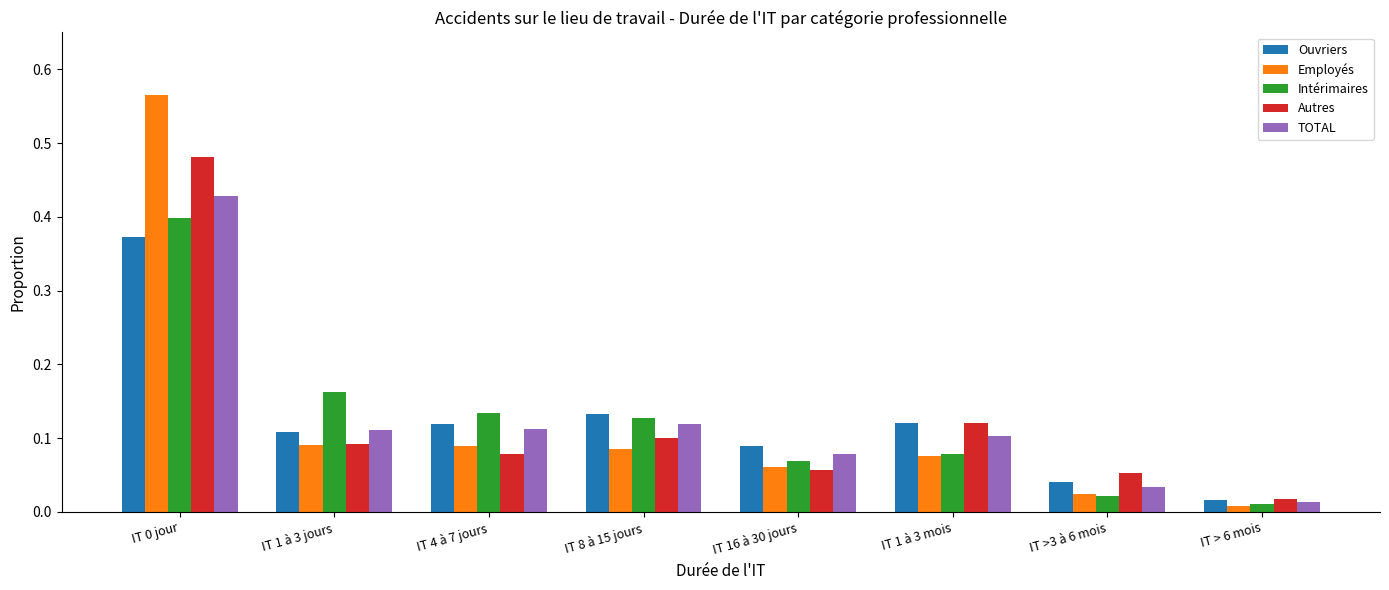

At which label is Autres closest to 0?

IT > 6 mois